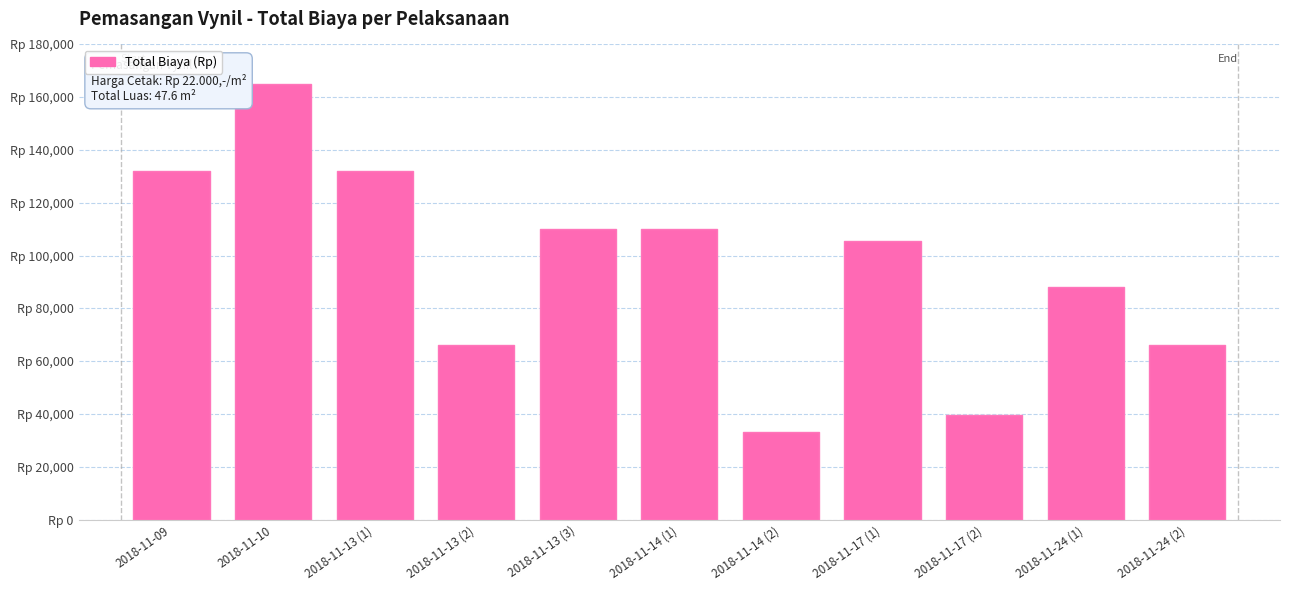

Rank the categories by value from lowest to highest.

2018-11-14 (2), 2018-11-17 (2), 2018-11-13 (2), 2018-11-24 (2), 2018-11-24 (1), 2018-11-17 (1), 2018-11-13 (3), 2018-11-14 (1), 2018-11-09, 2018-11-13 (1), 2018-11-10